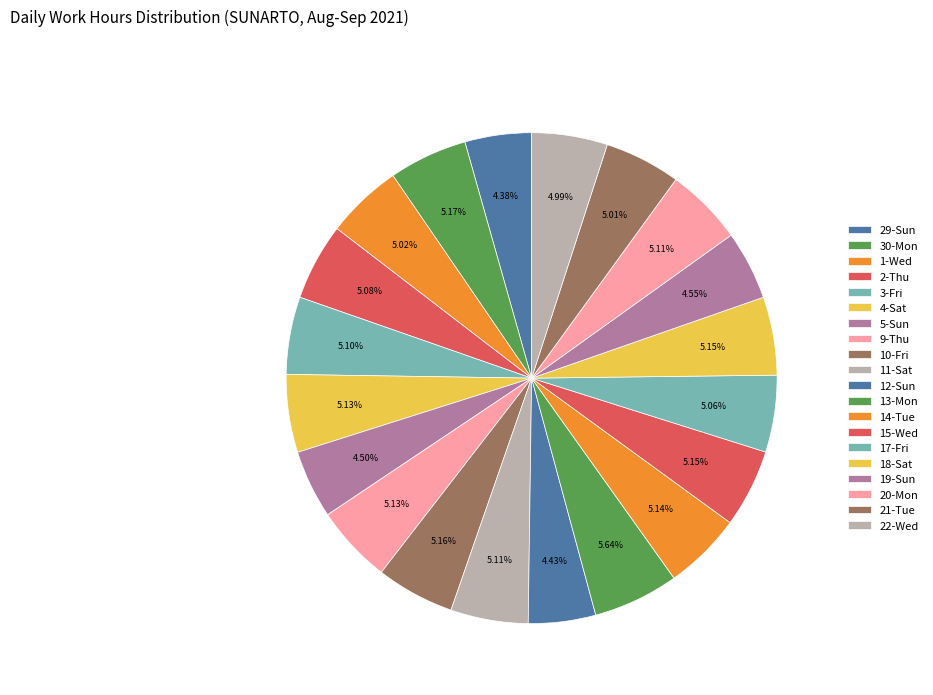

To the nearest percent, what percentage of the pie is 20-Mon?

5%